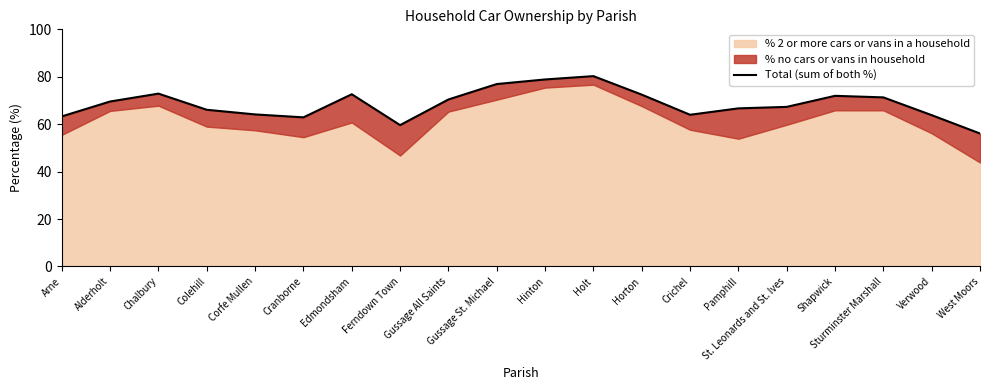

At which category does the chart reach its minimum across all series?

West Moors